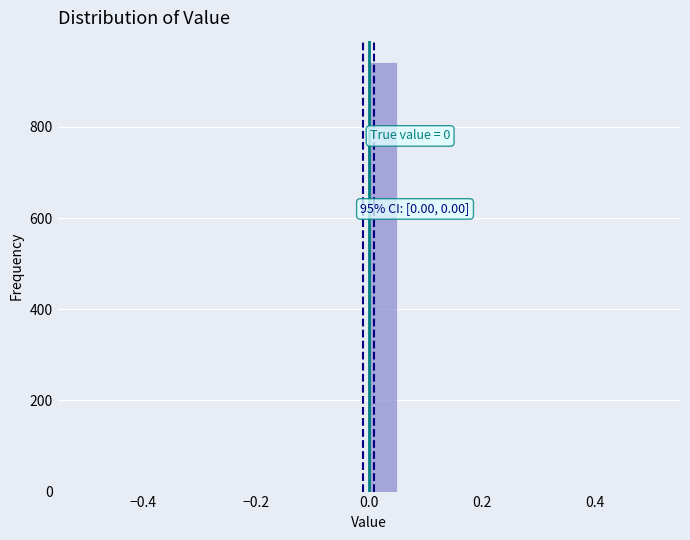

Around what value on the x-axis is the tallest bar? Give the approximate position of its centre, as read against the axis.

0.02